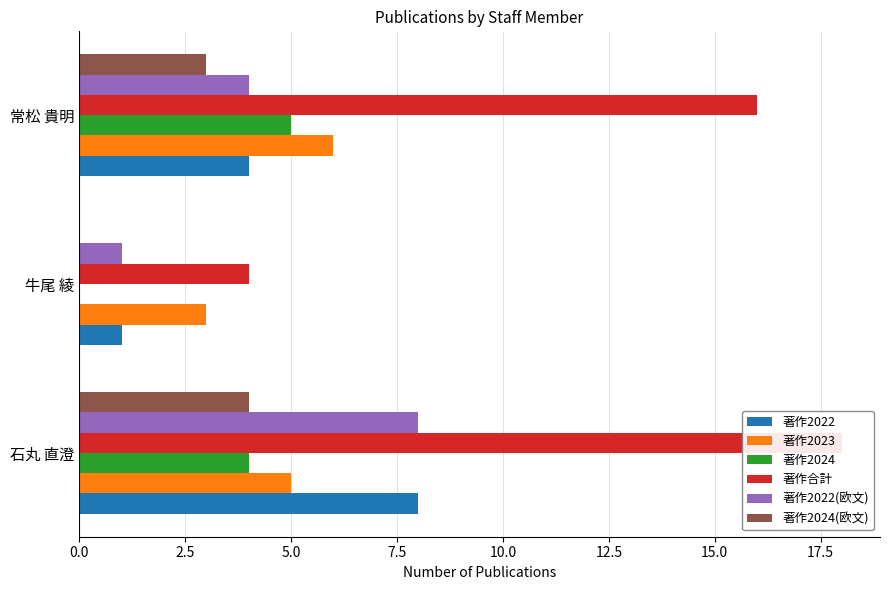

At 石丸 直澄, list the series in order from largest to smallest.

著作合計, 著作2022, 著作2022(欧文), 著作2023, 著作2024, 著作2024(欧文)